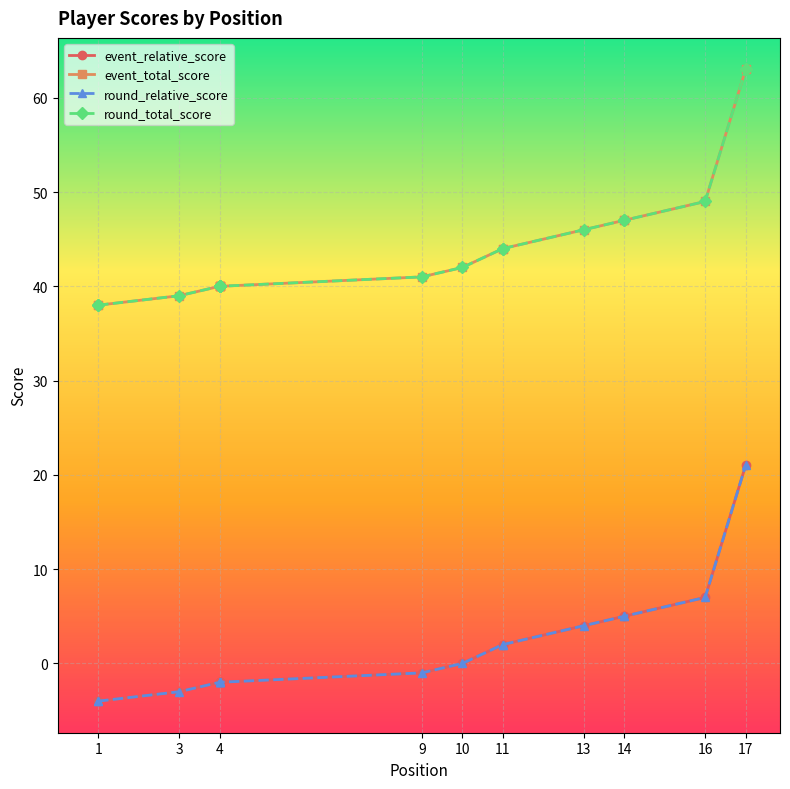

True or false: round_relative_score has more than 1 points higher than both neighbors.

False